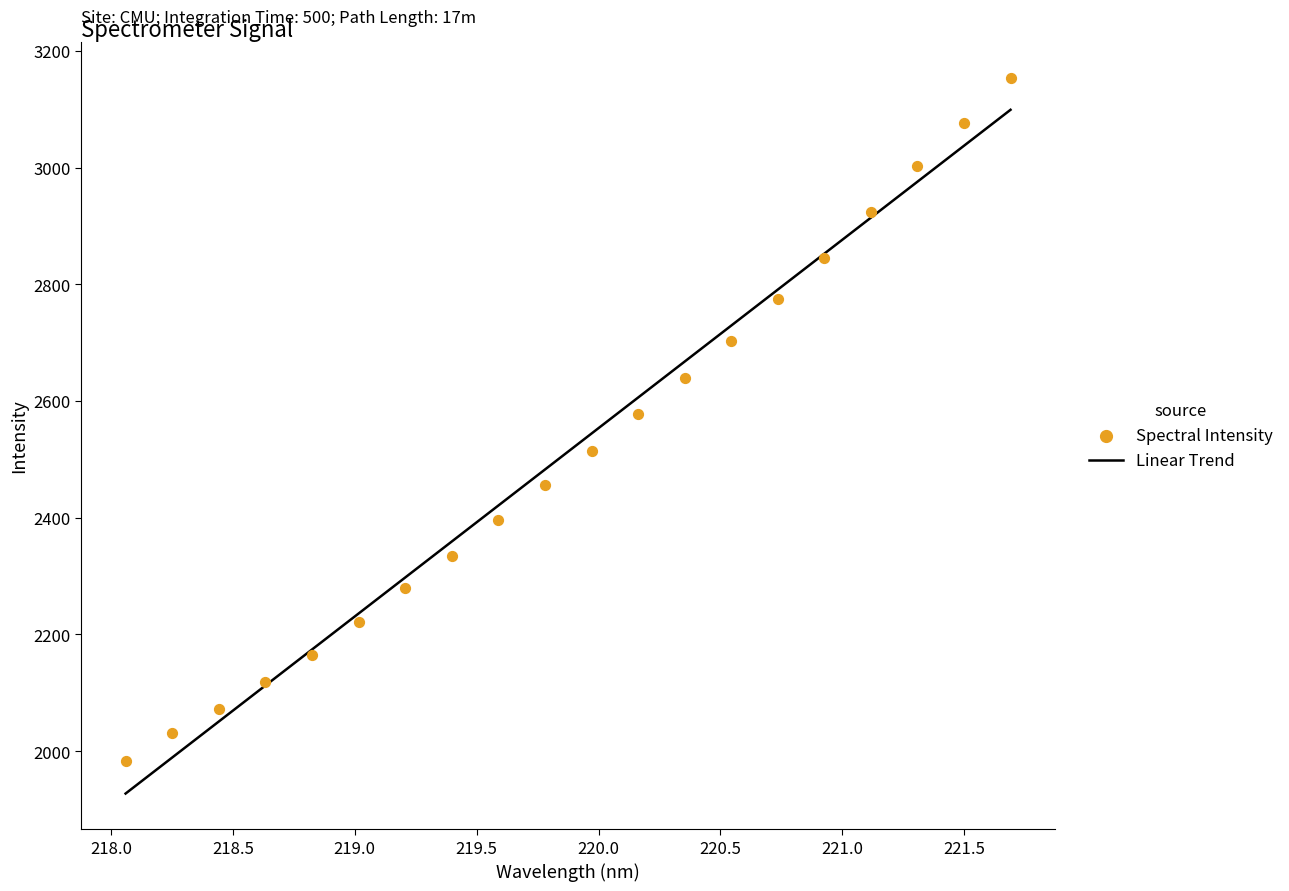

What is the lowest value of the Linear Trend series?

1927.5